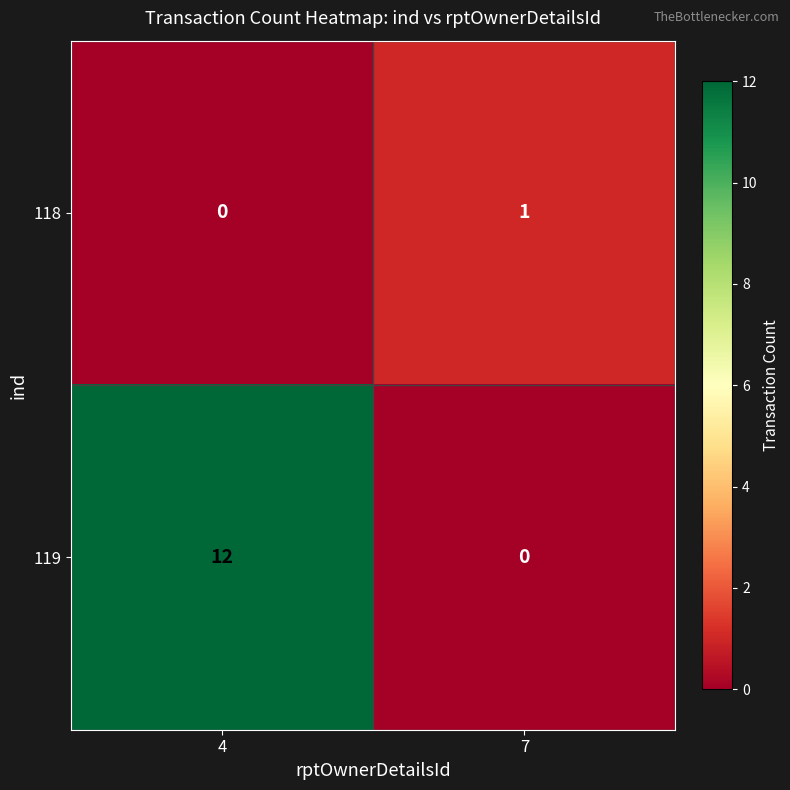

Rank the series by their average value, from highest to lowest.

119, 118